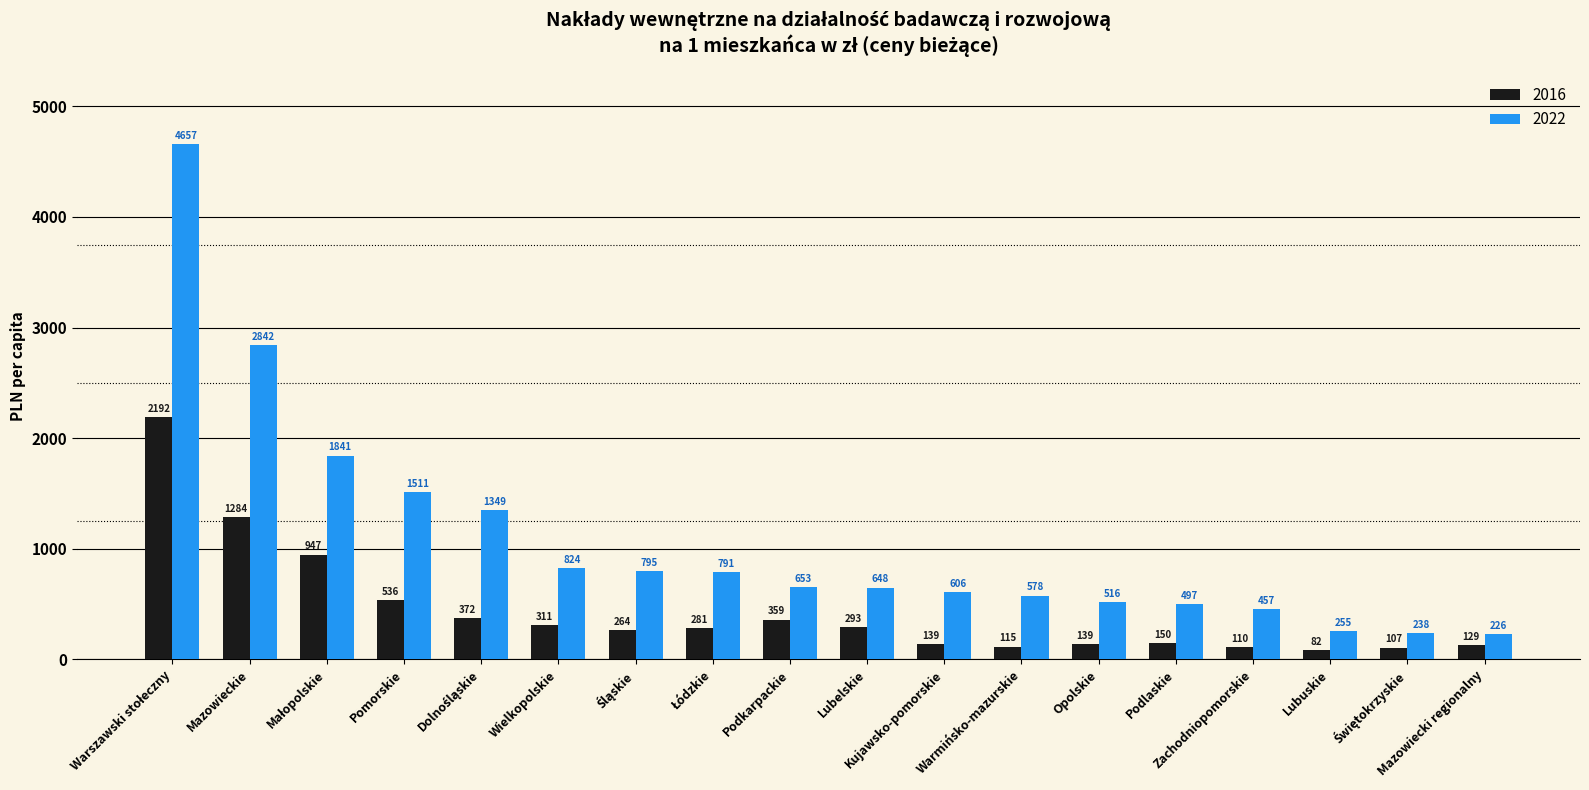

How many values in the 2022 series exceed 652?

9